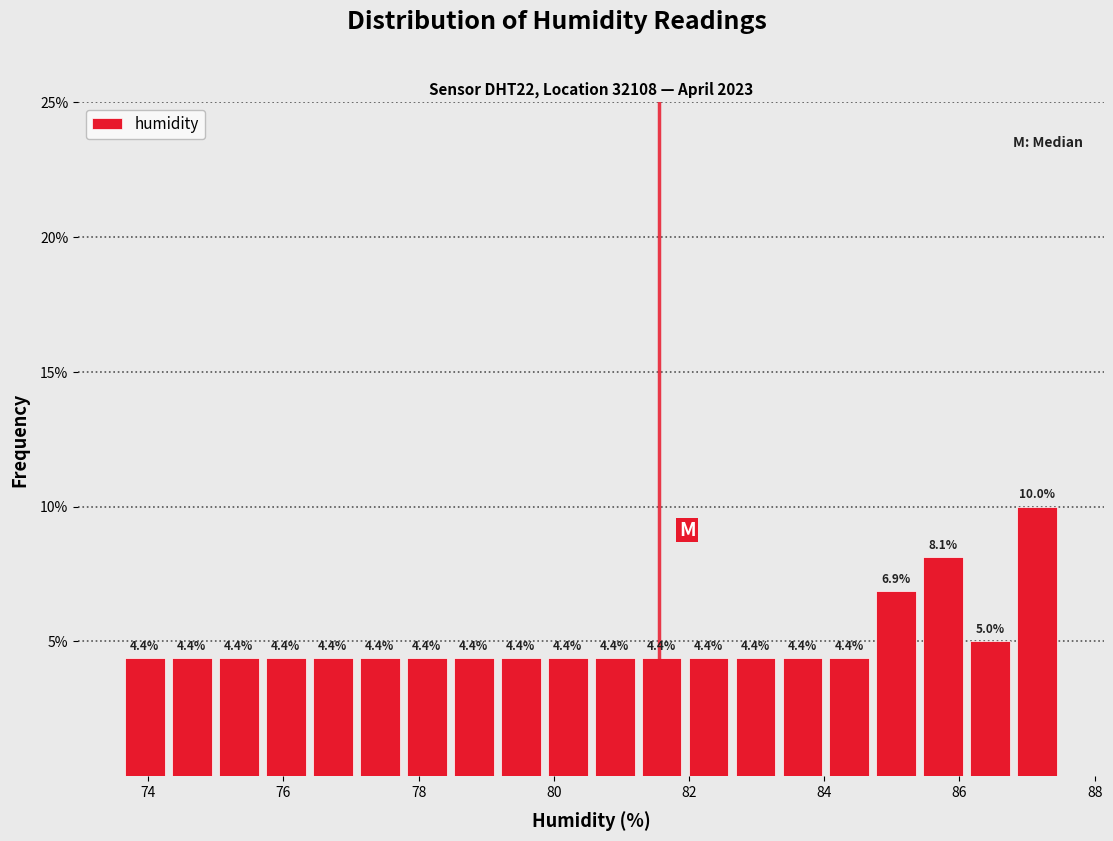

Around what value on the x-axis is the tallest bar? Give the approximate position of its centre, as read against the axis.

87.2